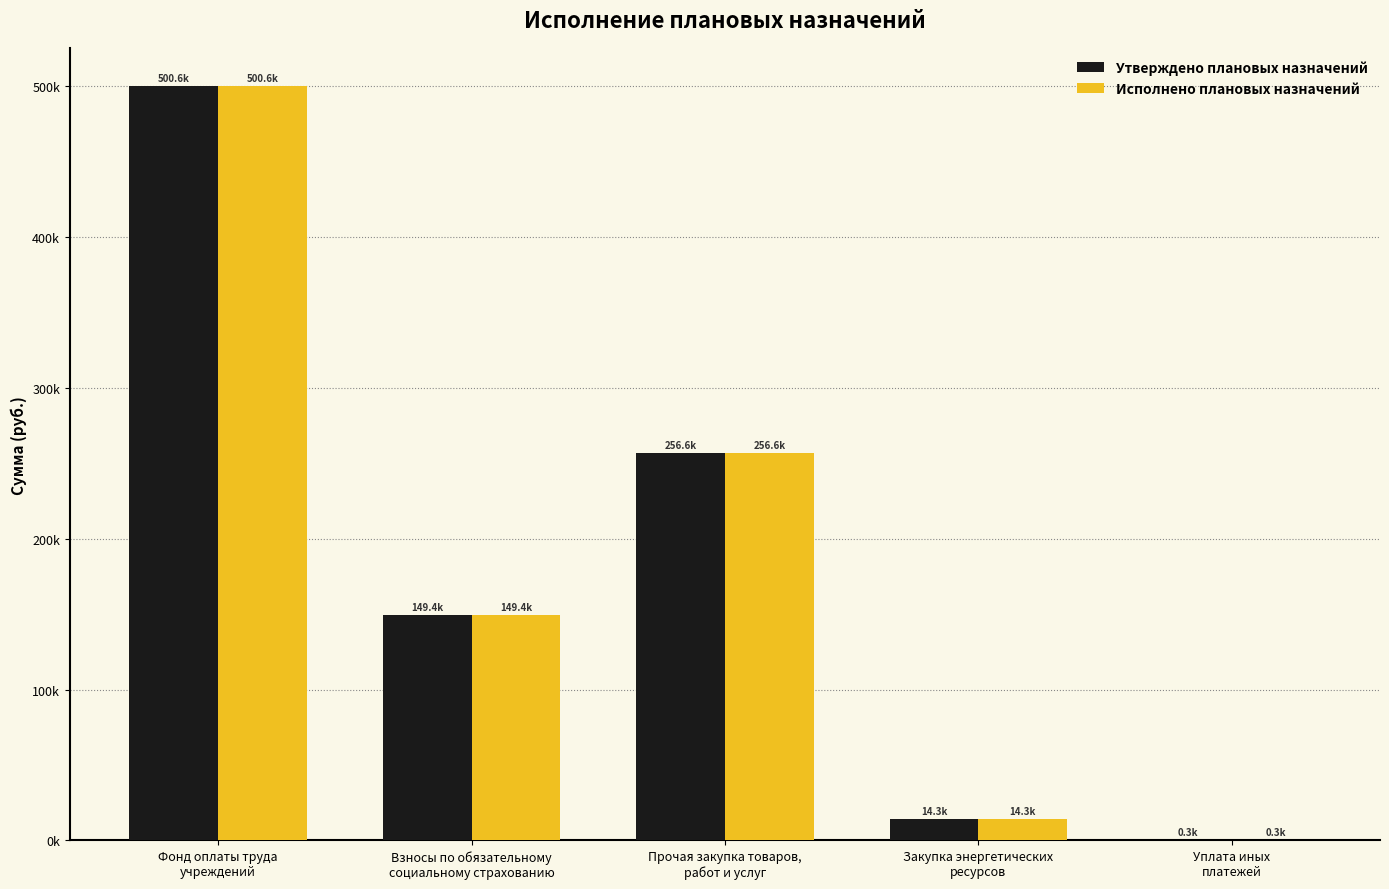

At which category is the sum across all series the highest?

Фонд оплаты труда
учреждений